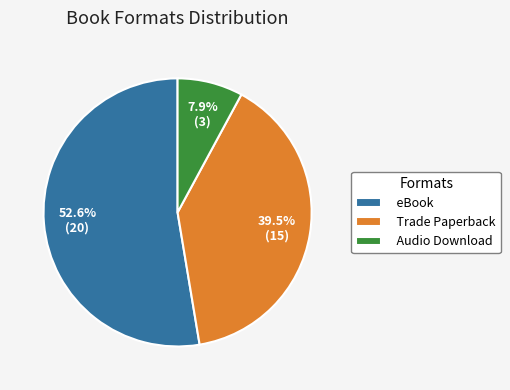

To the nearest percent, what is the average slice percentage?

33%